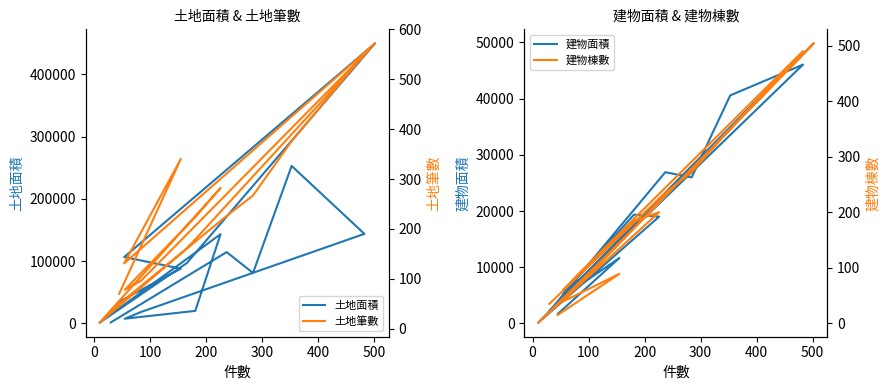

Is this an area chart (filled region under the line)?

No